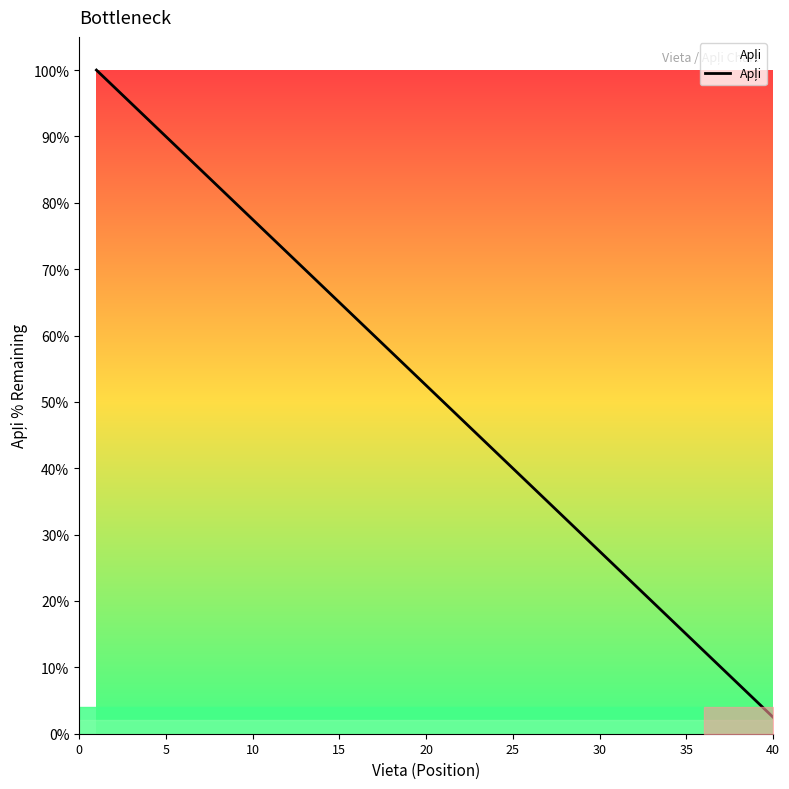

What is the sum of all values?

2050.0